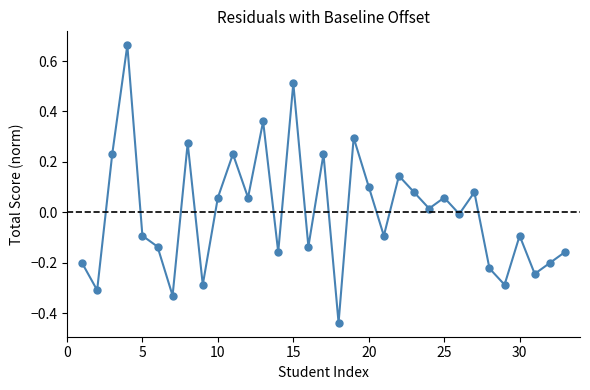

What is the difference between the maximum and minimum values?

1.1